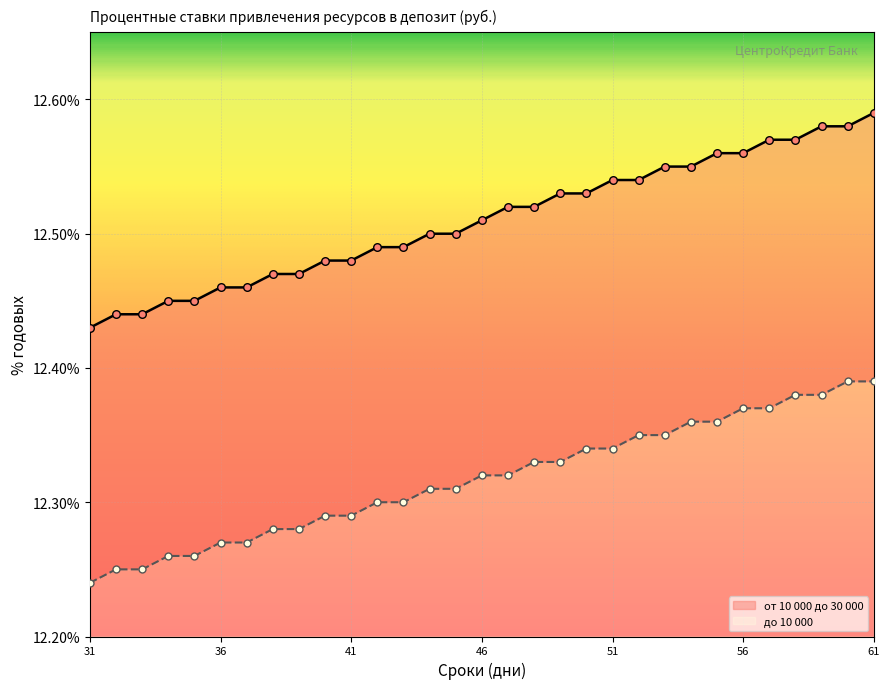

Is the value of от 10 000 до 30 000 at 54 greater than the value of до 10 000 at 50?

Yes